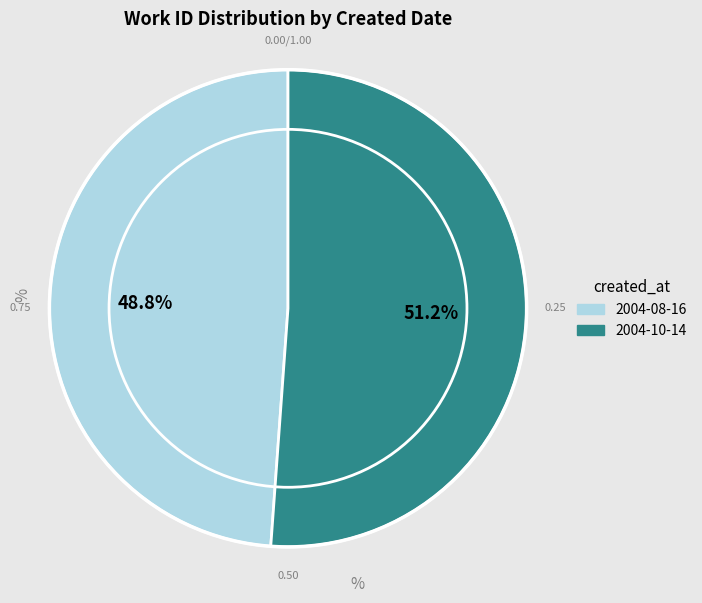

To the nearest percent, what percentage of the pie is 2004-08-16?

49%